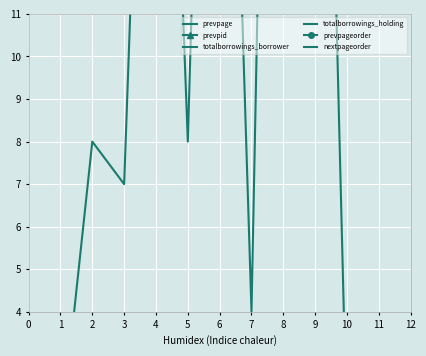

Reading left to right, extract all data points from this chart.

prevpage: 46	47	47	47	47	47	47	47	47	47	47
prevpid: 46	46	47	47	47	47	47	47	47	47	47
totalborrowings_borrower: 1	8	7	28	8	34	58	95	31	1	1
totalborrowings_holding: 171	26	19	28	54	28	4	42	29	171	171
prevpageorder: 46	46	47	47	47	47	47	47	47	47	47
nextpageorder: 48	48	48	48	48	48	48	48	48	48	48